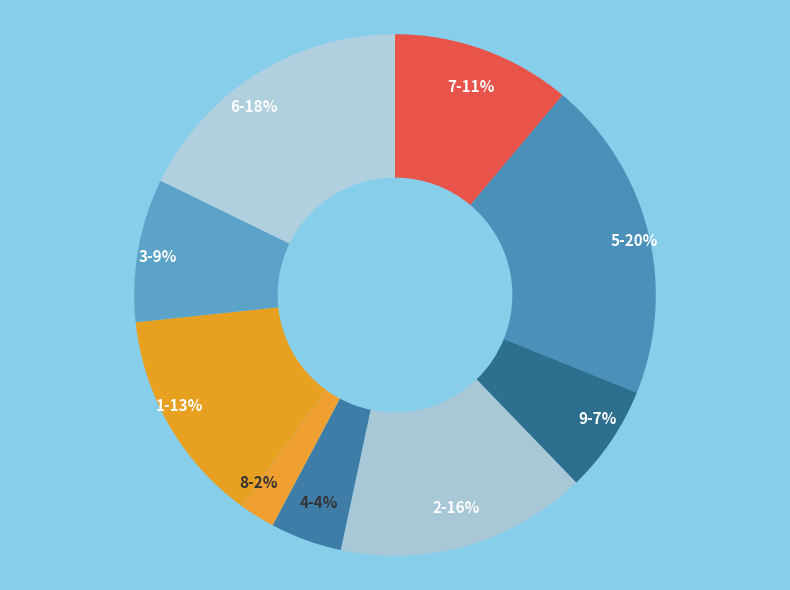

To the nearest percent, what is the difference between the largest and smallest slice percentages?

18%